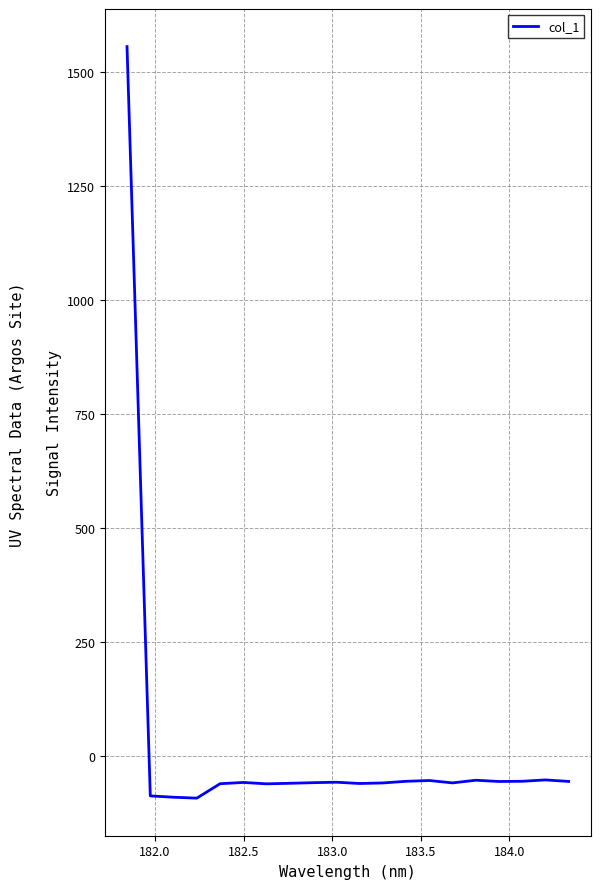

What is the minimum value shown in the chart?

-92.9